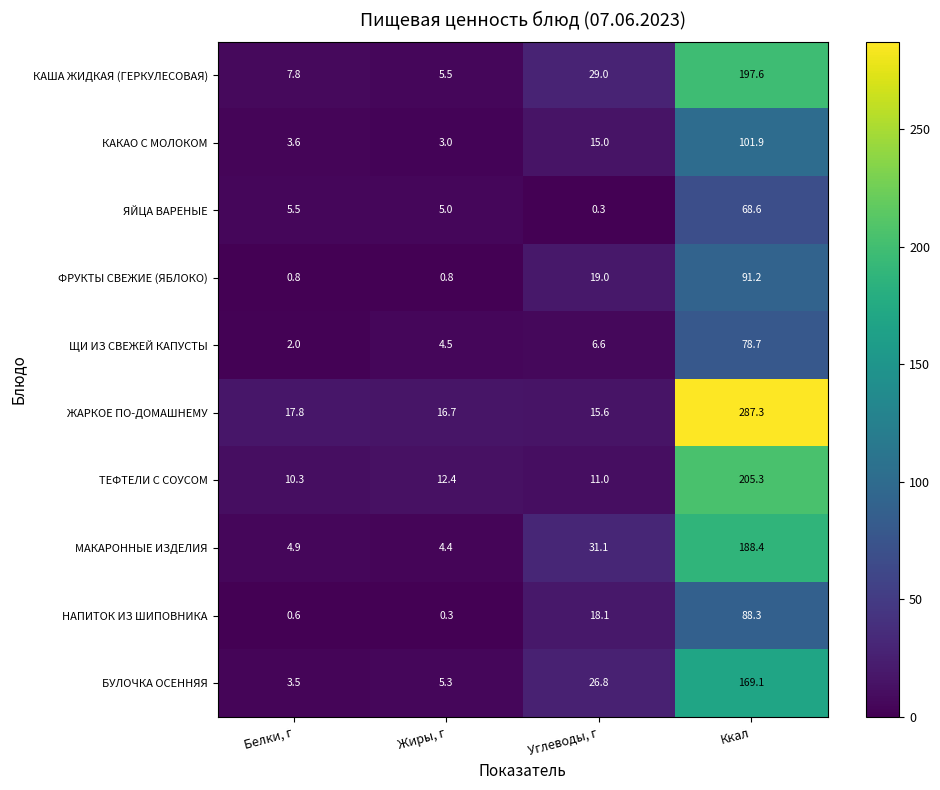

What is the average value of the НАПИТОК ИЗ ШИПОВНИКА series?

26.8